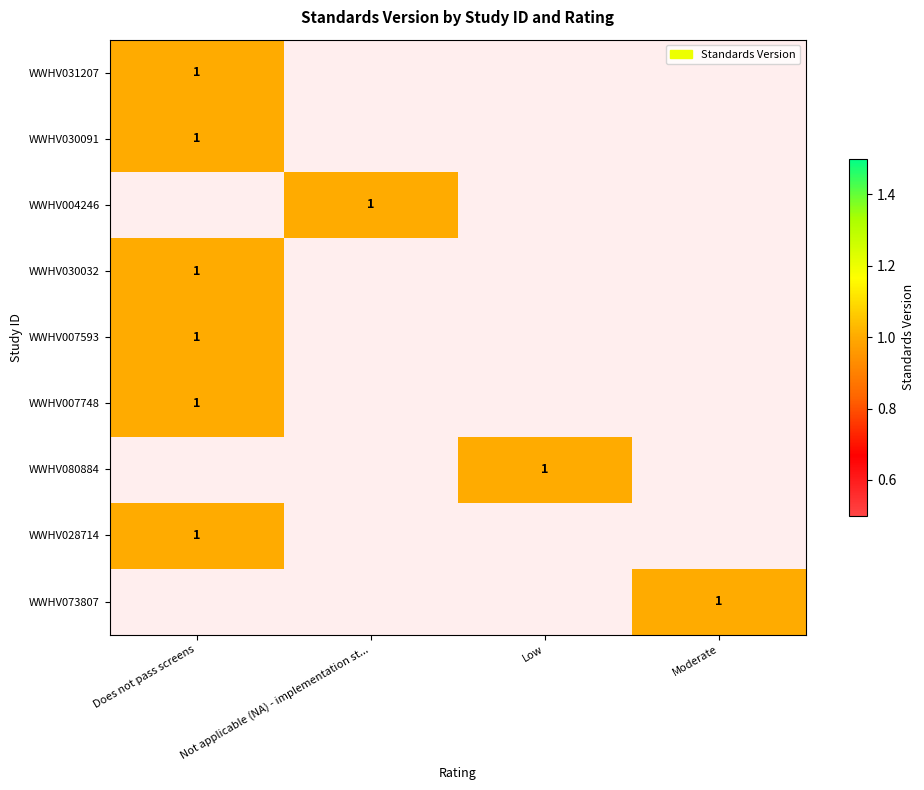

Which label corresponds to the smallest value in the chart?

Not applicable (NA) - implementation st...